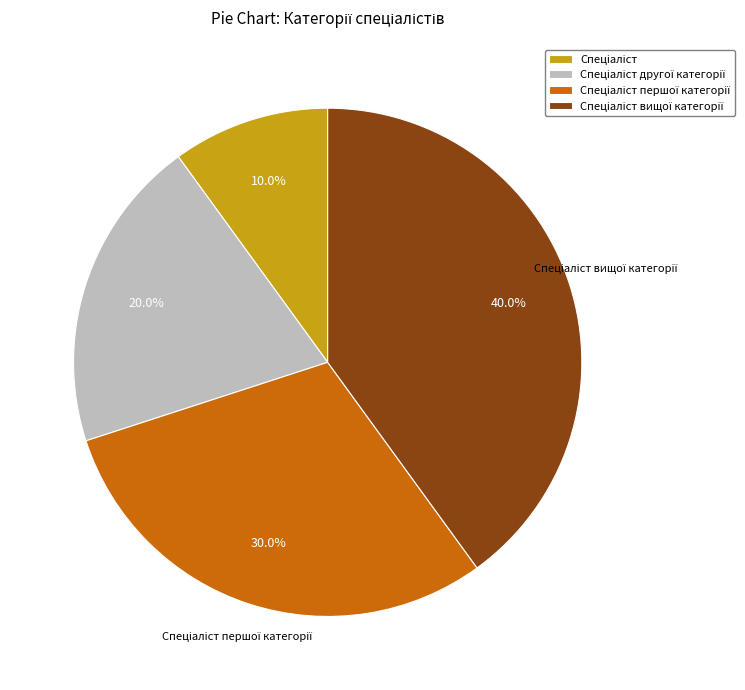

Does any single category account for the majority?

No